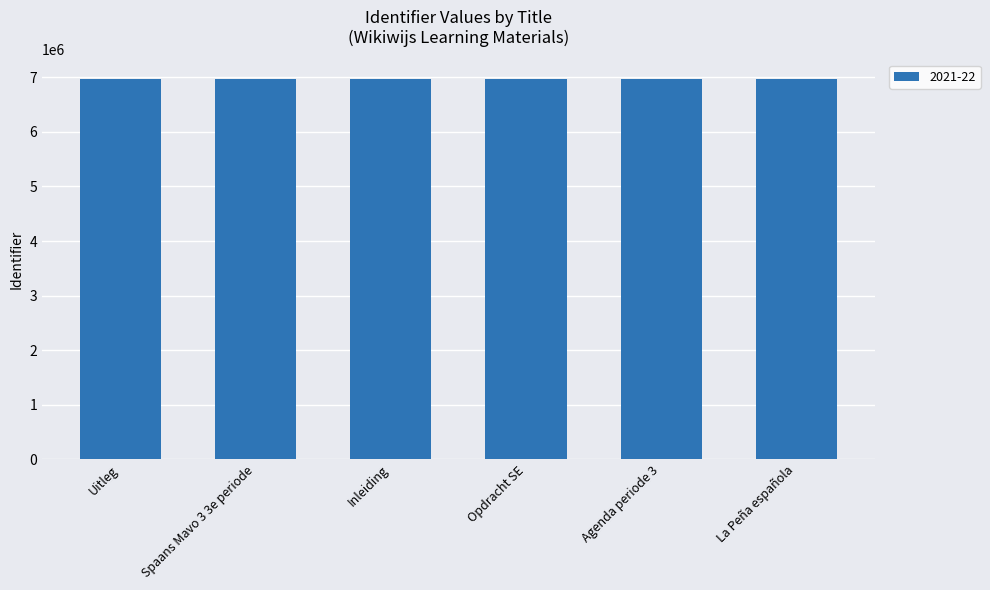

What is the change in value from Uitleg to Agenda periode 3?

+3